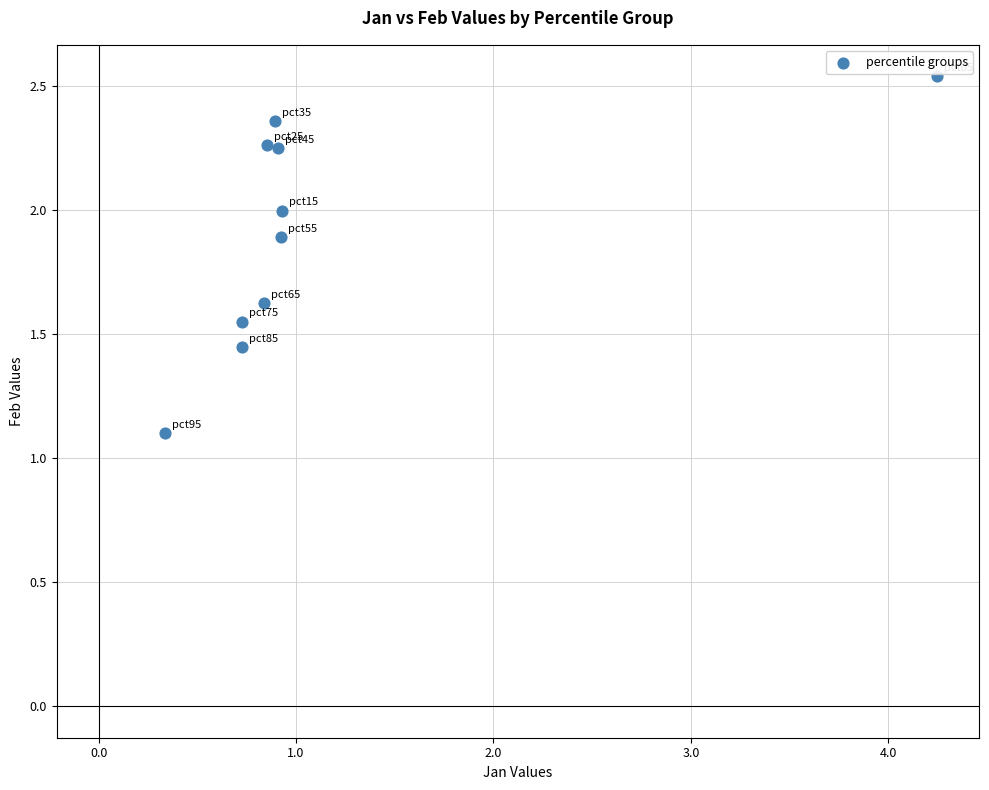

What Y value in the scatter plot is closest to 1?

1.1